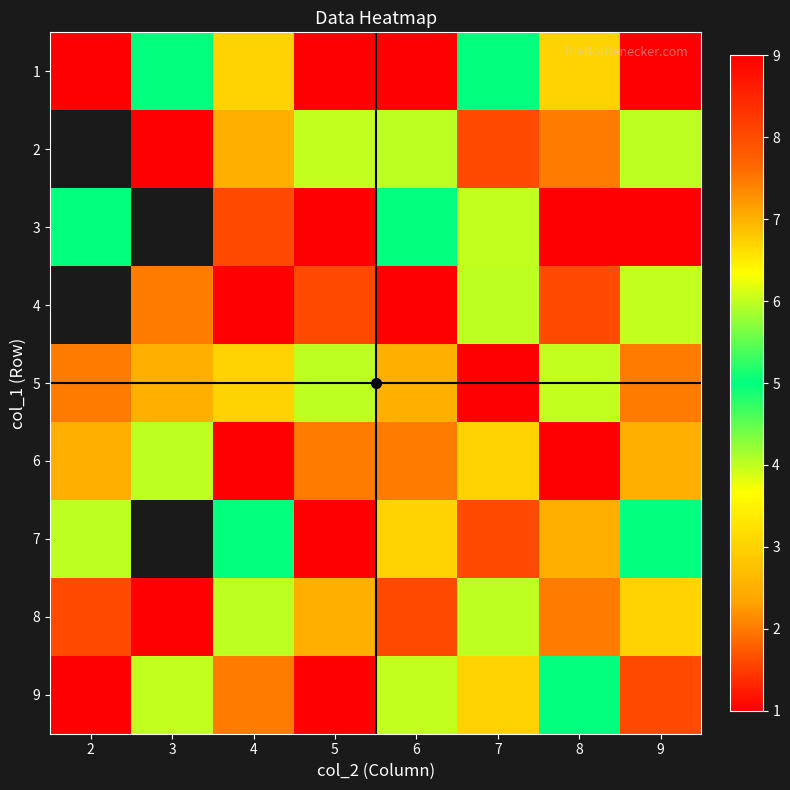

What is the difference between the 7 values at 7 and 5?

1.0